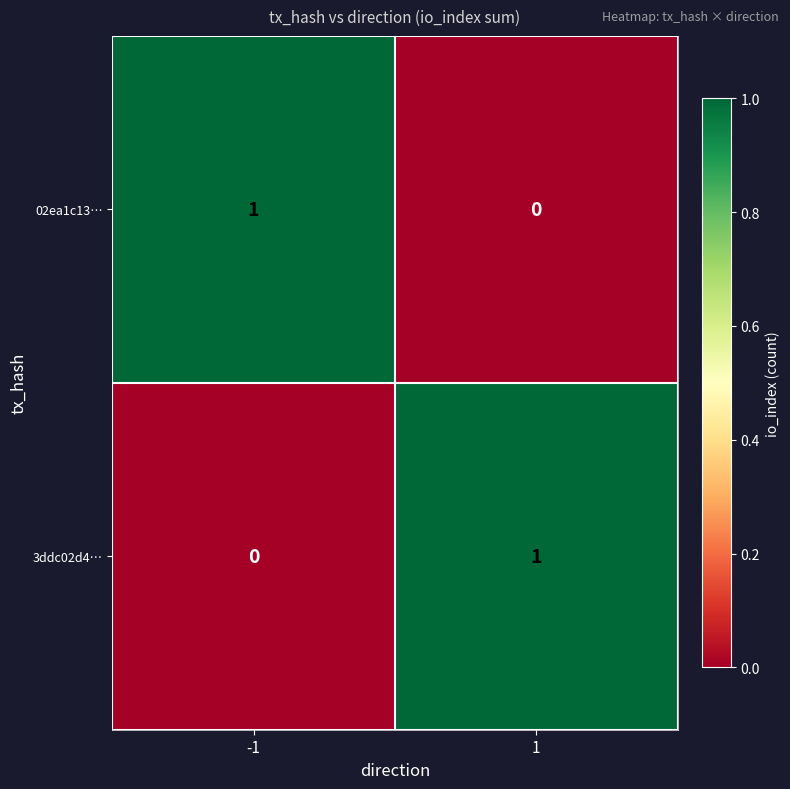

Rank the categories by 02ea1c13… value from lowest to highest.

1, -1